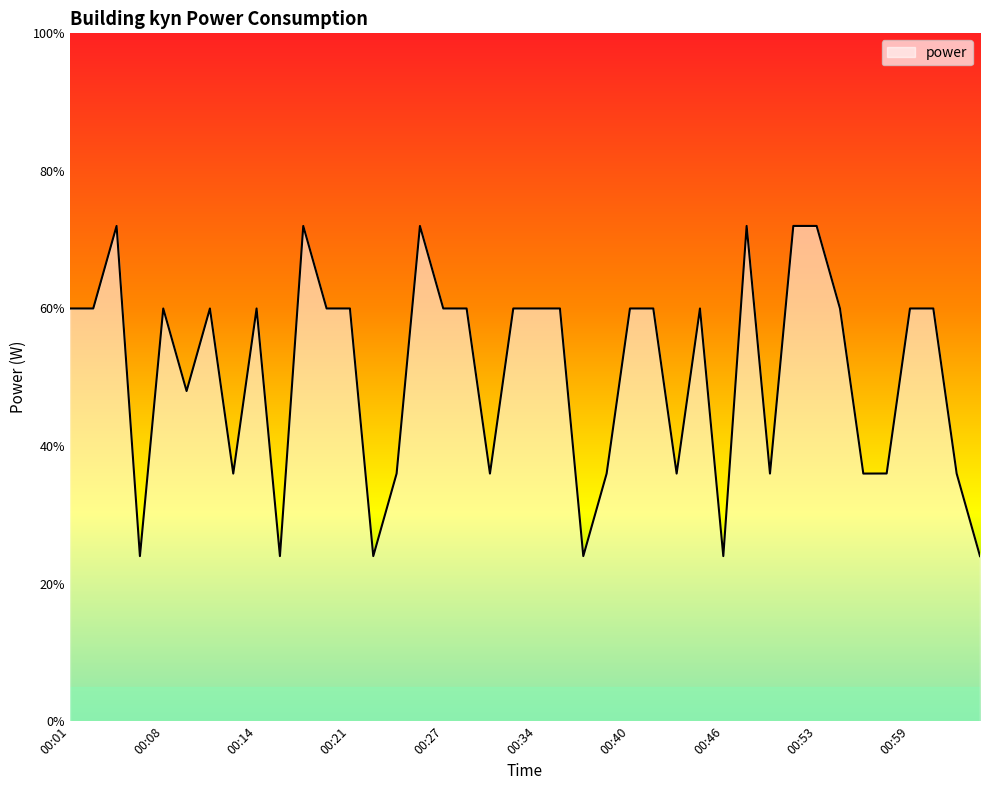

What is the maximum value shown in the chart?

72.0